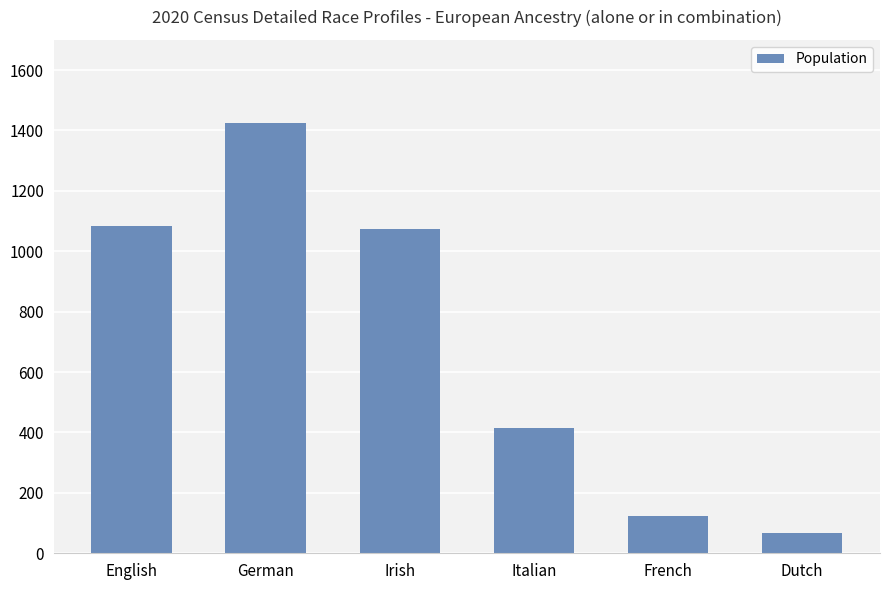

Reading right to left, what are all the values shown in this chart?

Dutch=67	French=125	Italian=416	Irish=1073	German=1425	English=1085